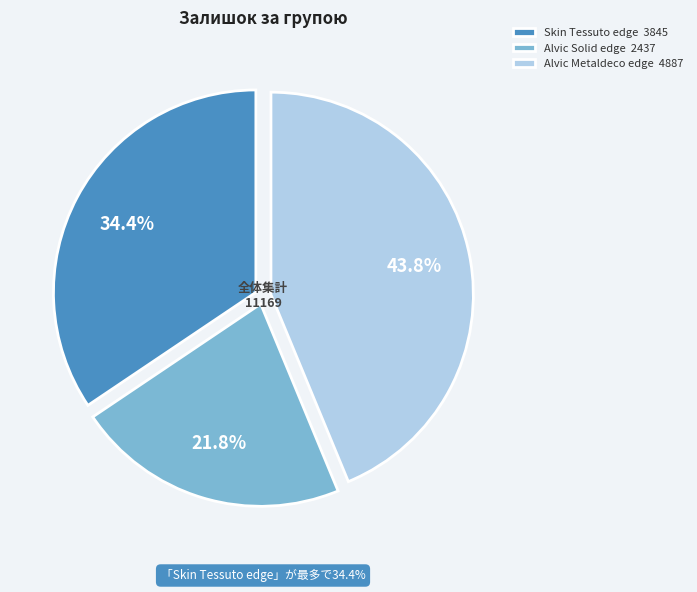

Count the number of slices in the pie.

3